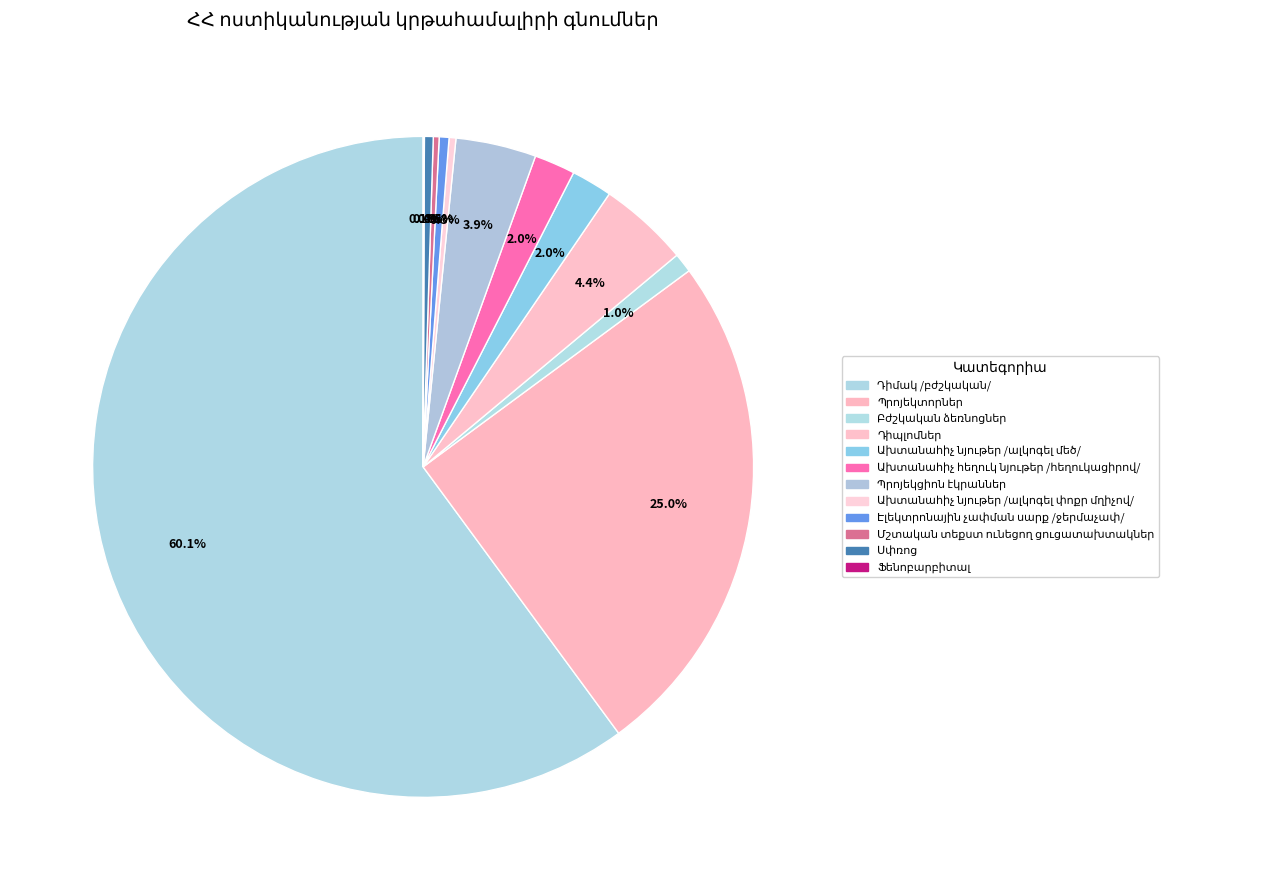

True or false: Էլեկտրոնային չափման սարք /ջերմաչափ/ accounts for 0% of the total.

True